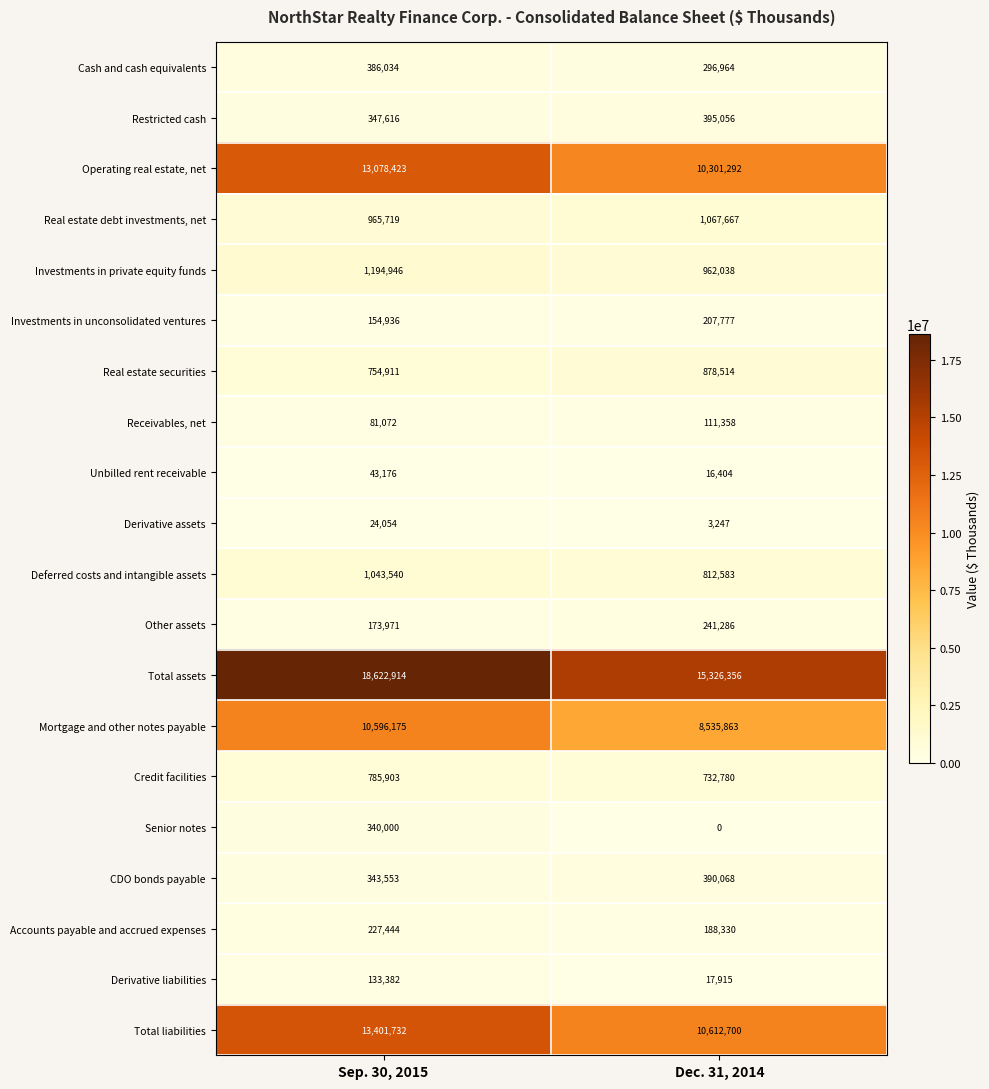

At which category is the sum across all series the highest?

Sep. 30, 2015